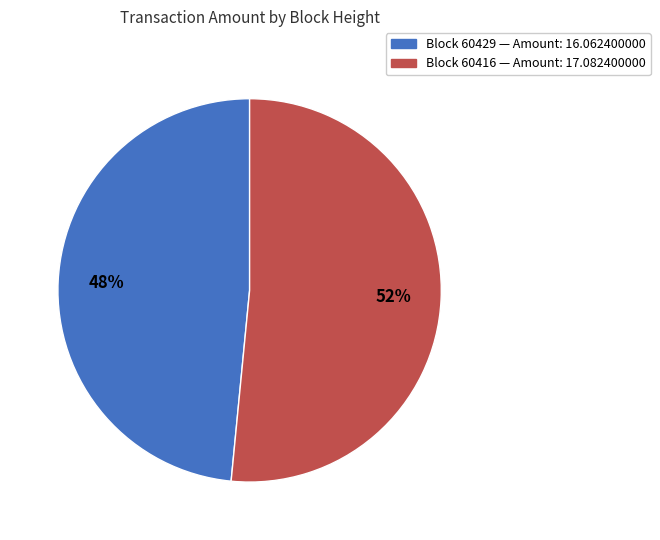

Count the number of slices in the pie.

2